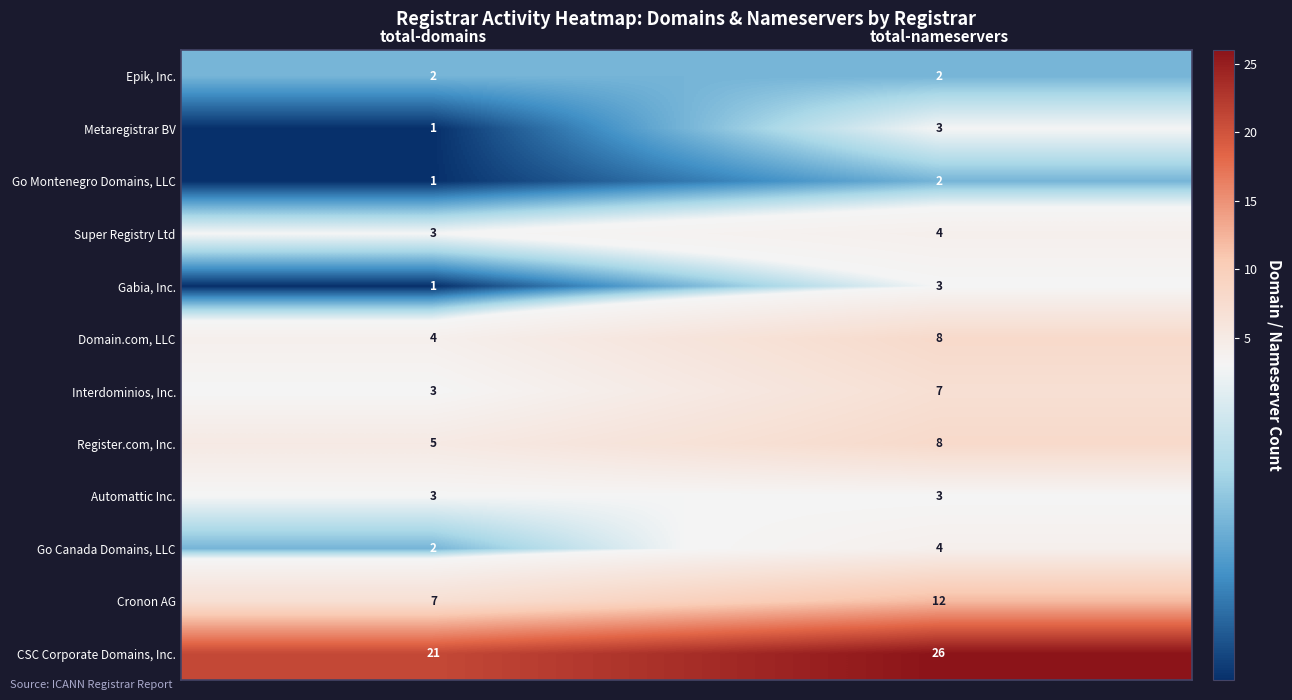

What is the greatest value displayed?

26